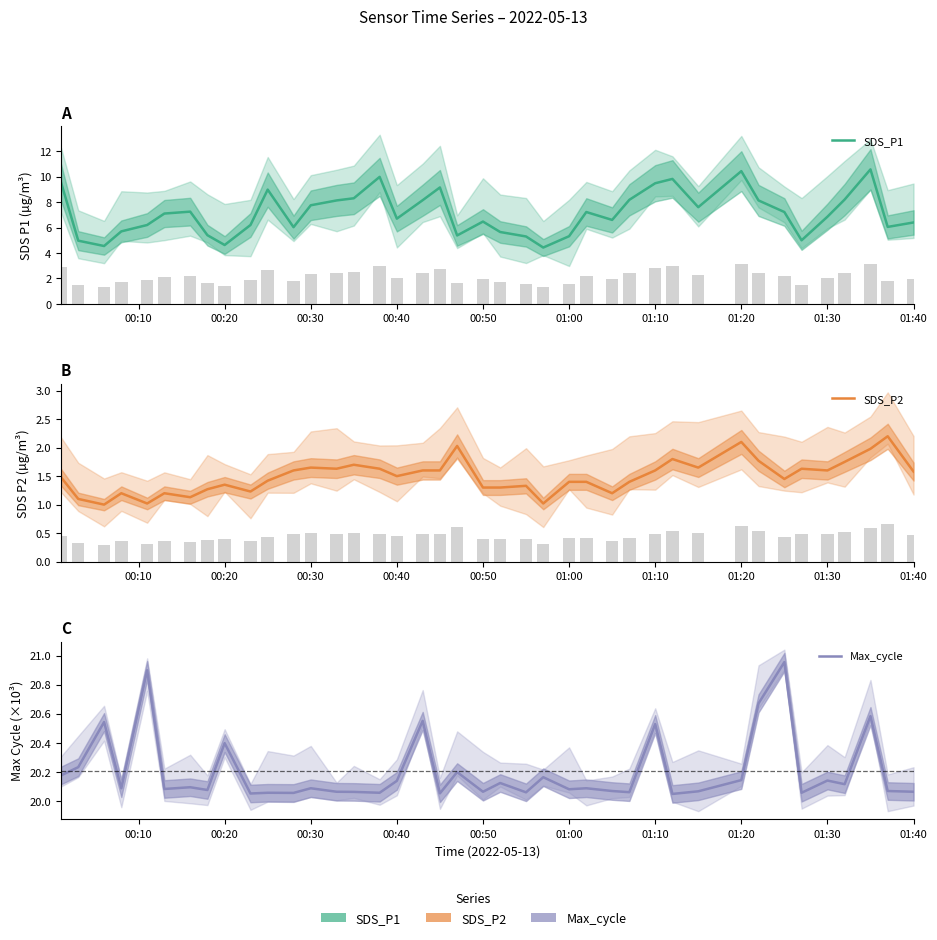

True or false: Max_cycle has a value of 10.0 at 25.

False